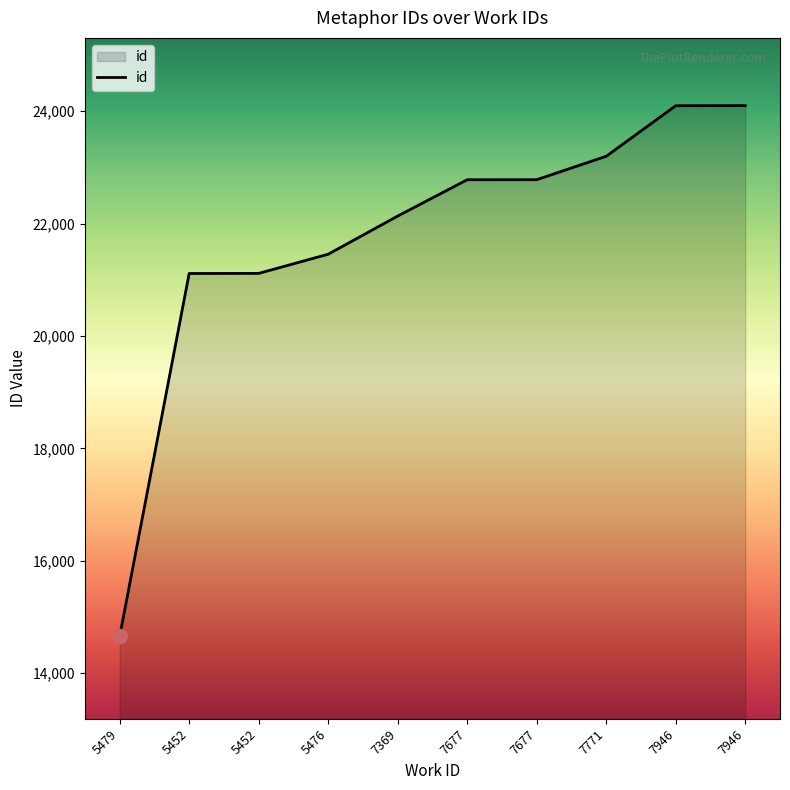

True or false: the data shows 22781 at 7677.

True